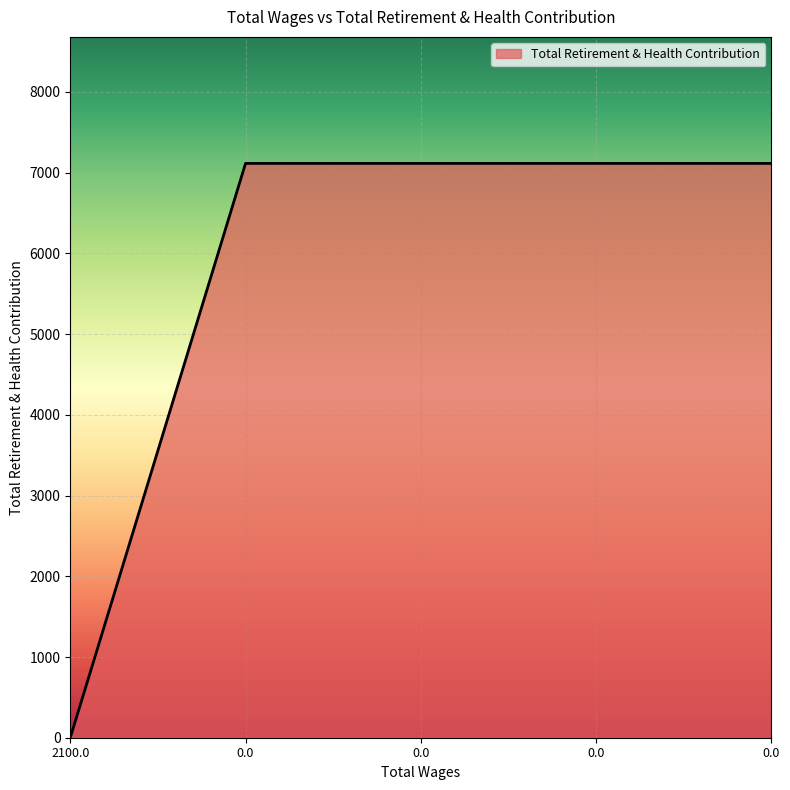

Does the chart display data point markers on the line(s)?

No